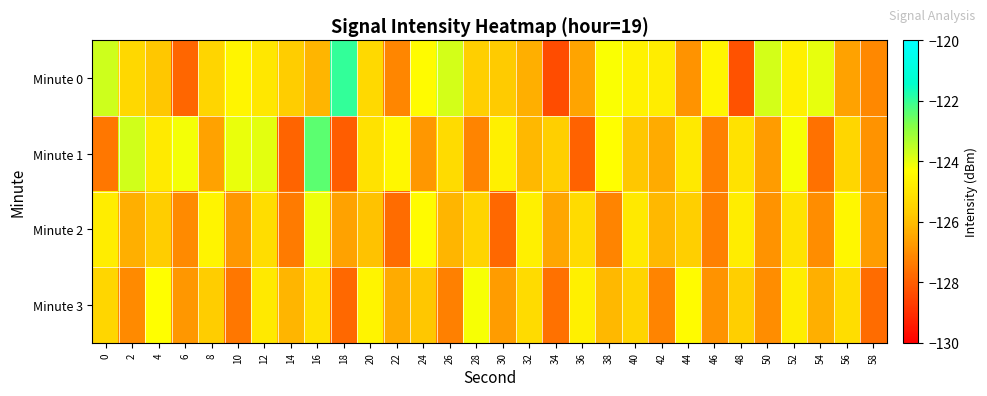

Between 8 and 16, which is larger?

8